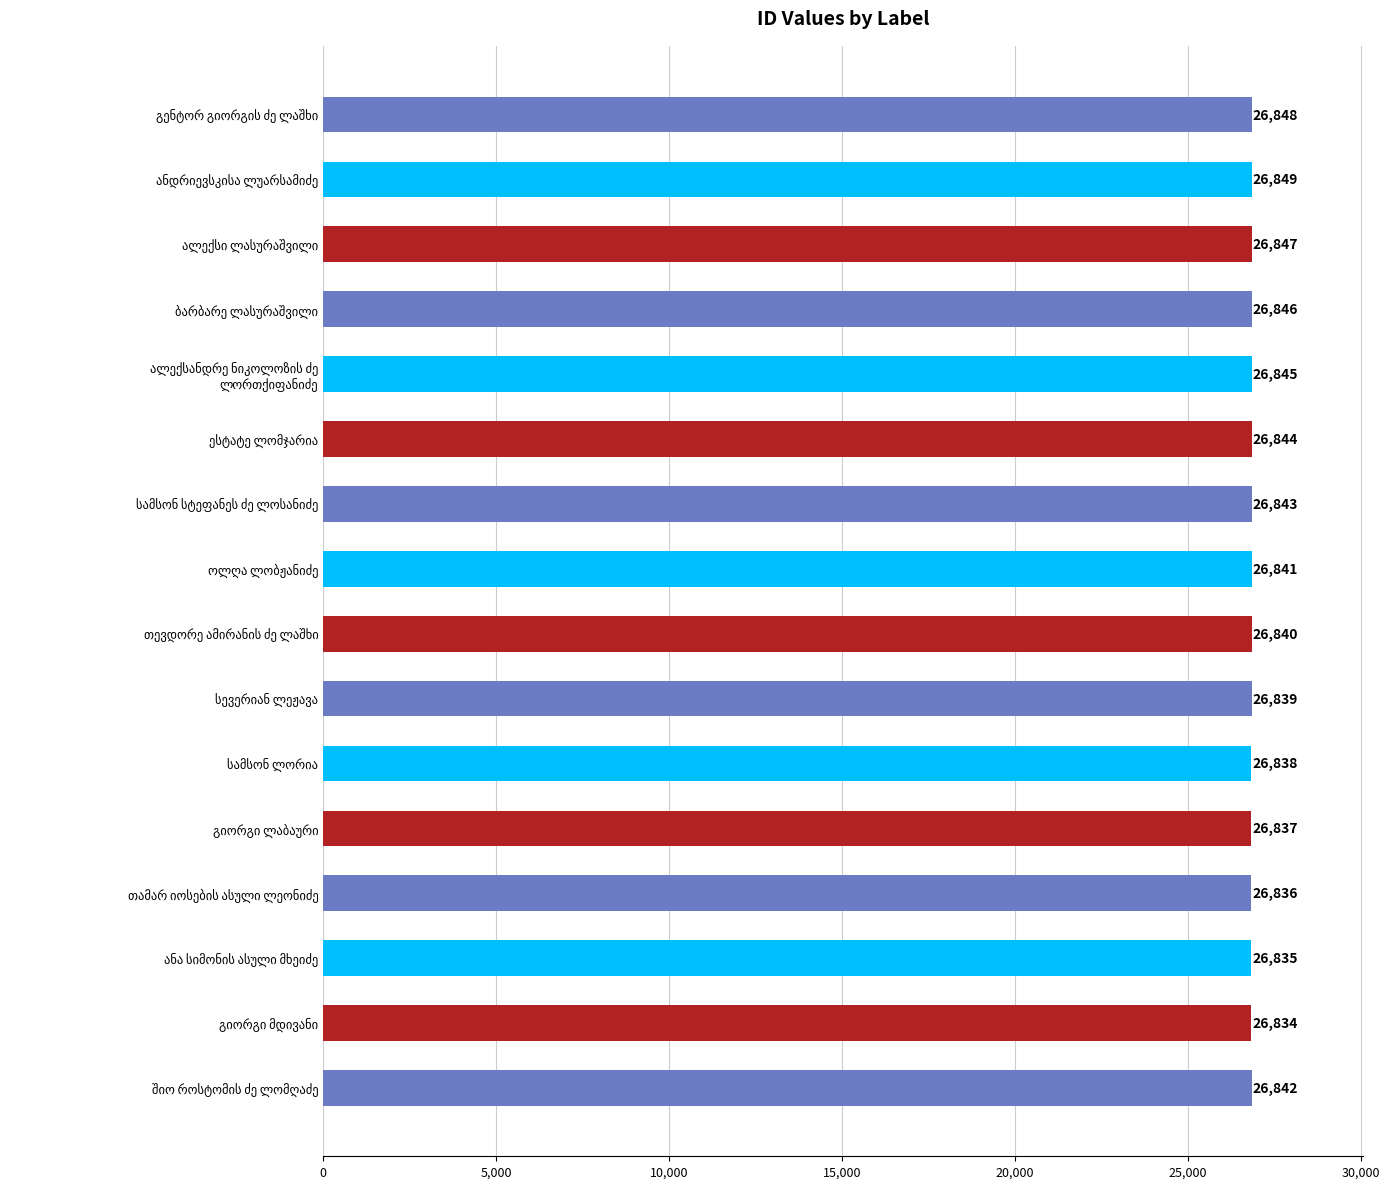

What is the value of the 16th bar from the top?

26842